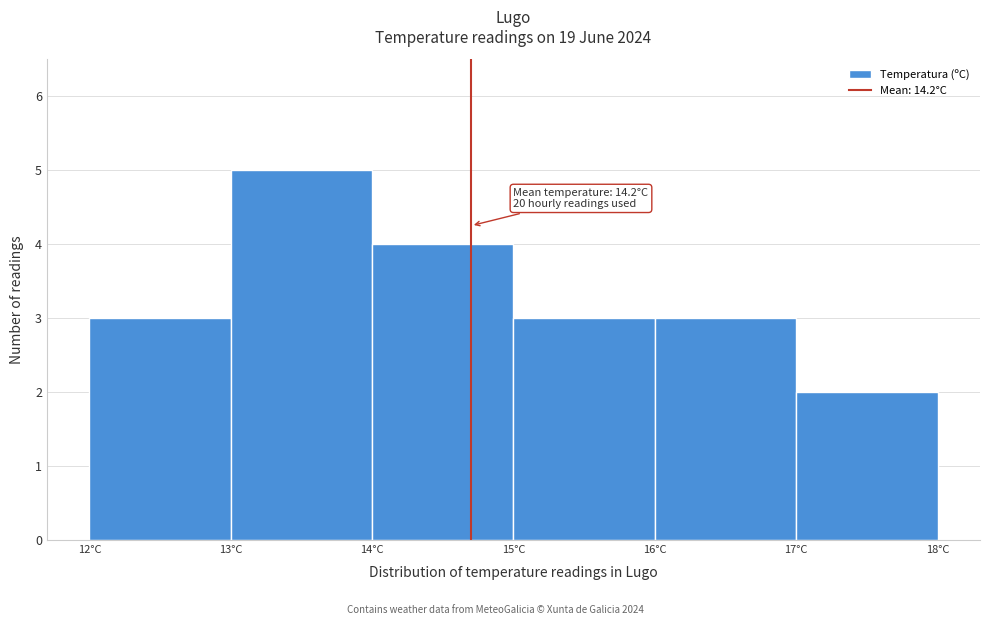

Reading left to right, transcribe all the data shown in this chart.

12°C=3	13°C=5	14°C=4	15°C=3	16°C=3	17°C=2